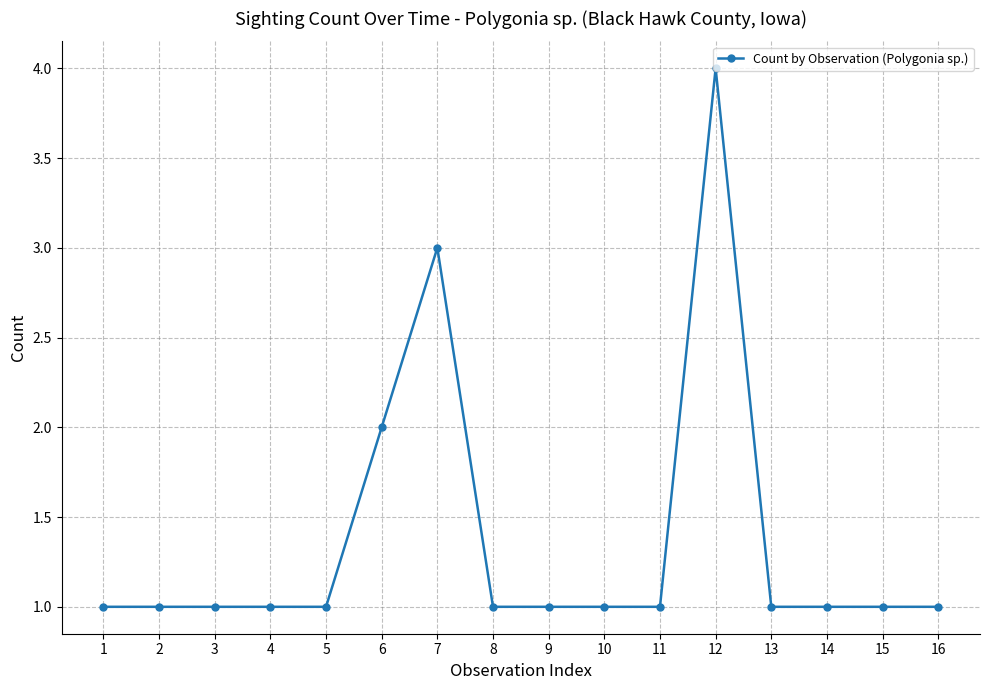

At which label is the value closest to 2?

6